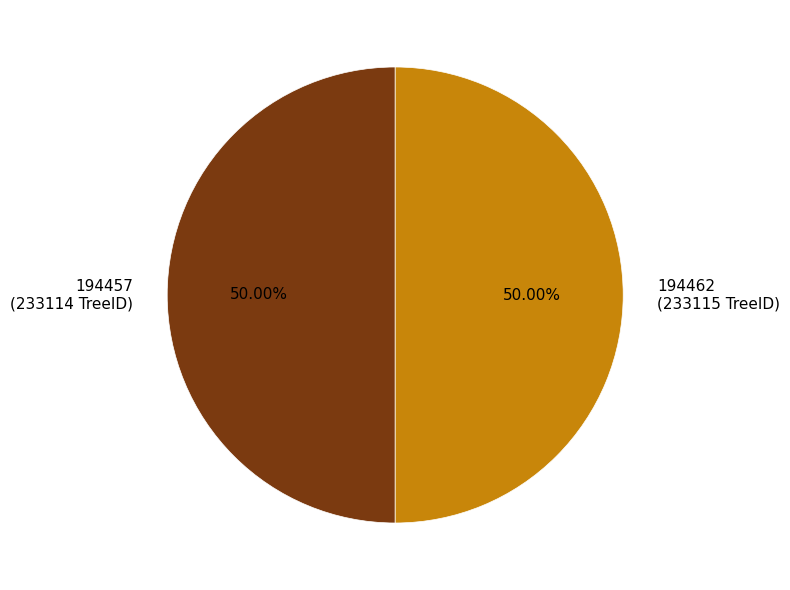

What is the ratio of the value at 194462 (233115 TreeID) to the value at 194457 (233114 TreeID)?

1.0